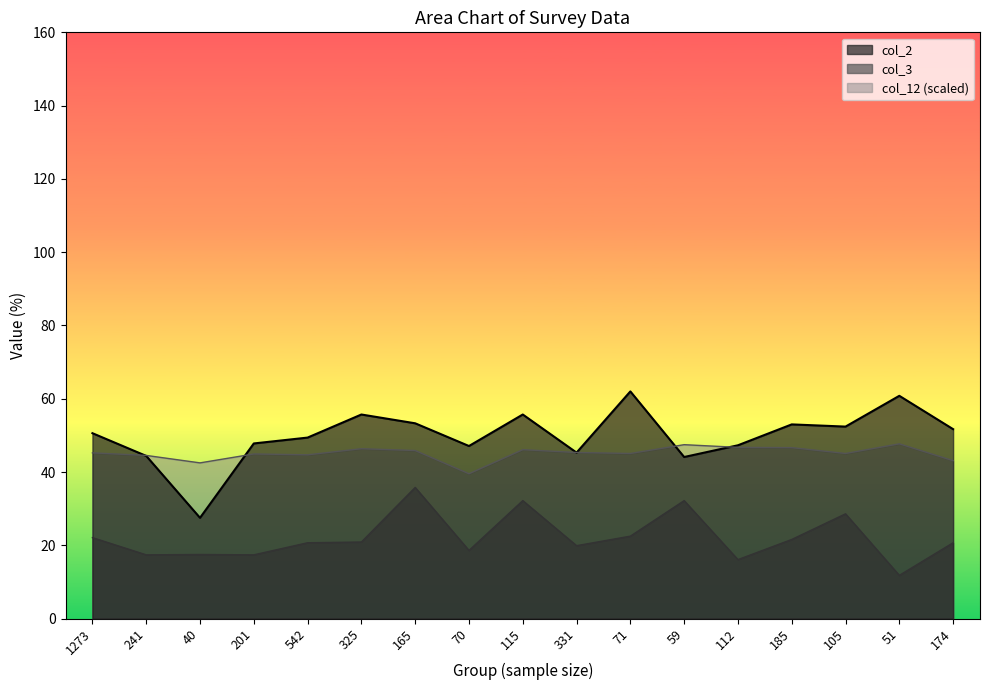

How many data points does each series have?

17